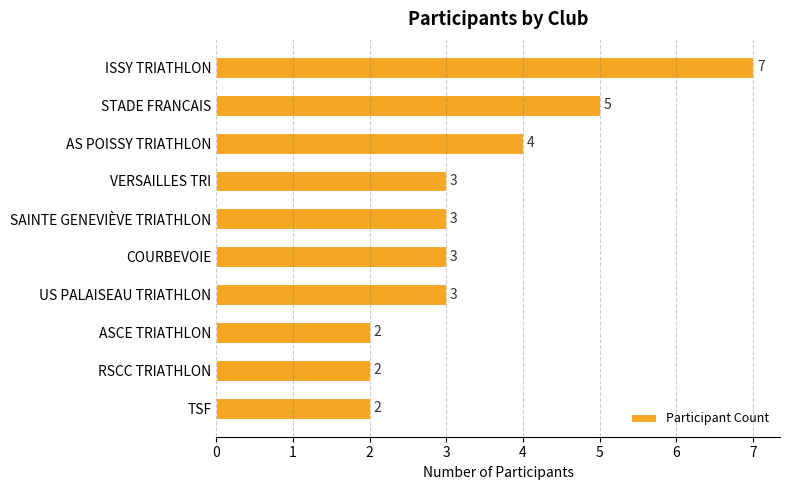

What is the ratio of the value at RSCC TRIATHLON to the value at COURBEVOIE?

0.7